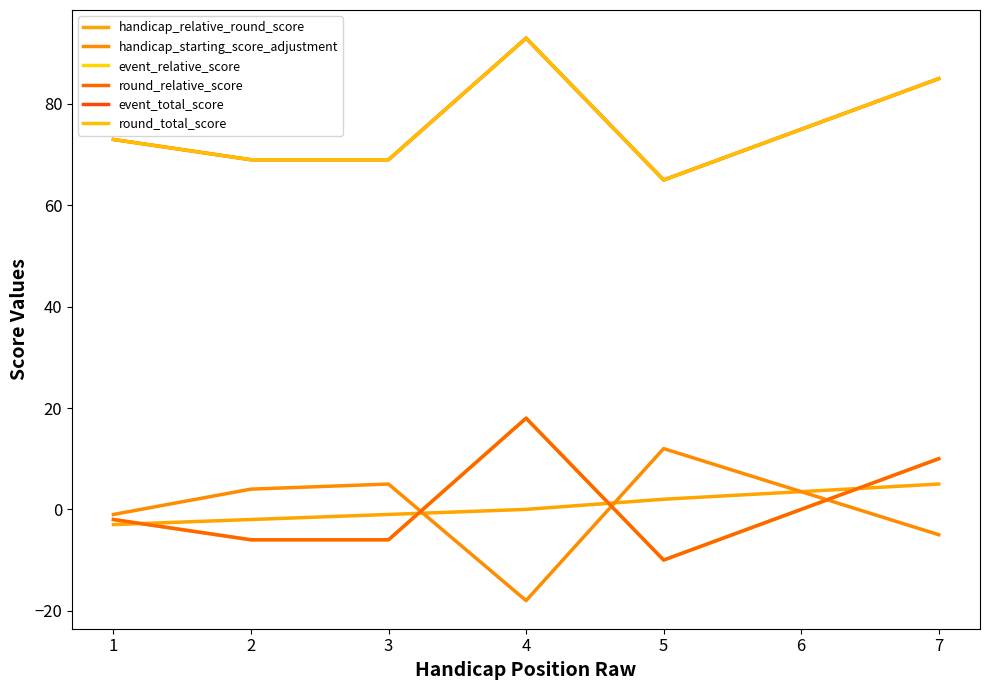

Which series has the largest total across all categories?

event_total_score